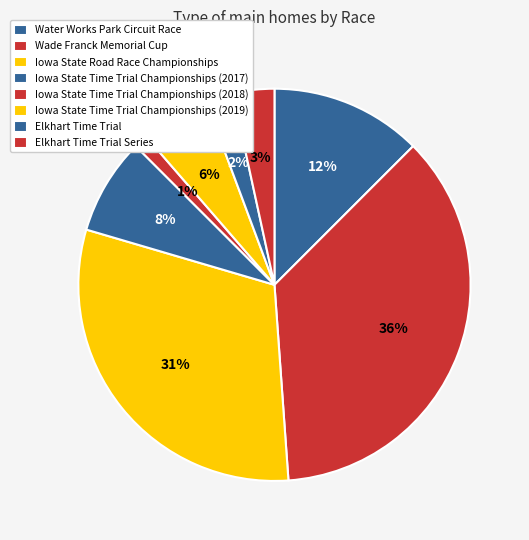

To the nearest percent, what is the combined percentage of Iowa State Time Trial Championships (2017) and Iowa State Road Race Championships?

39%